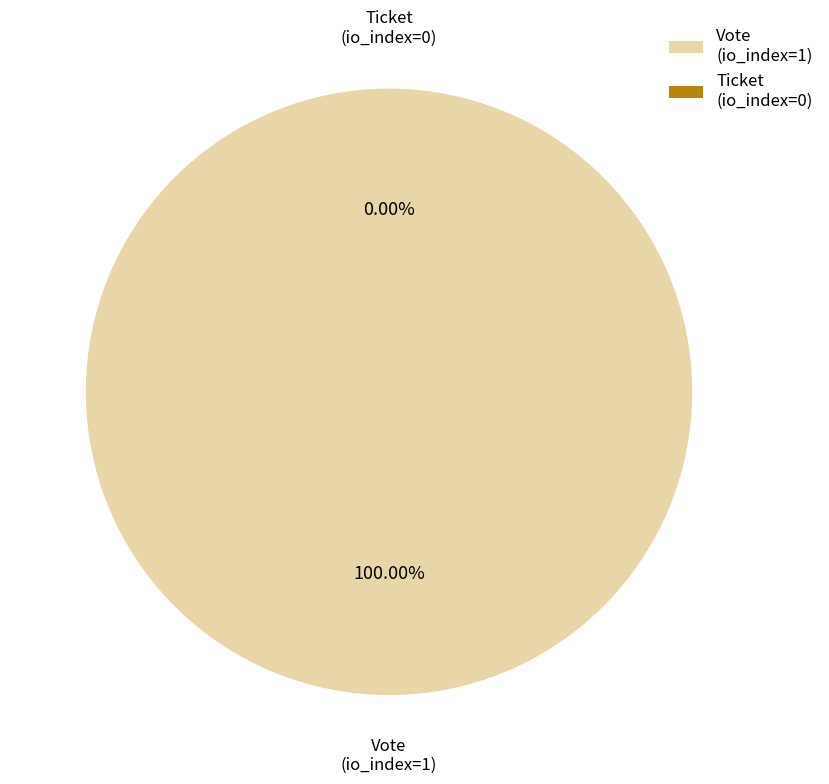

Rank the categories by value from lowest to highest.

Ticket (io_index=0), Vote (io_index=1)